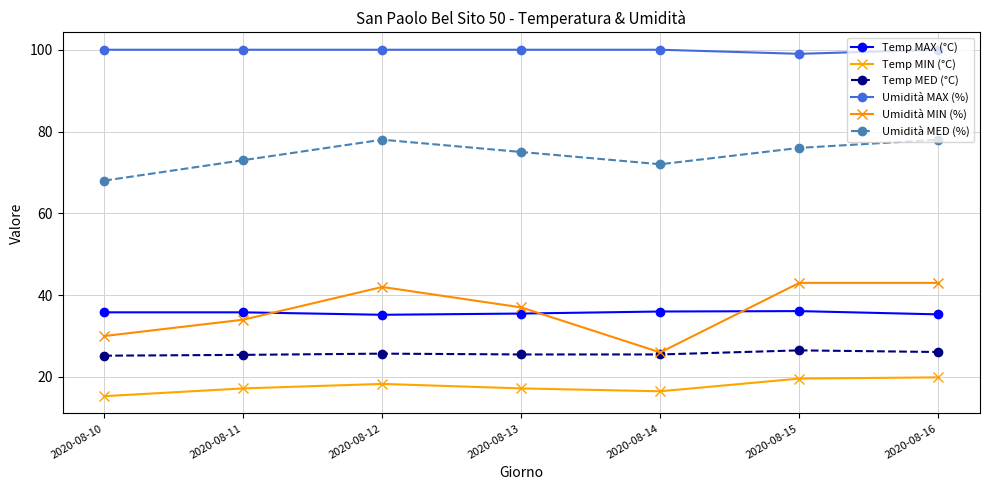

Which has a higher value, 2020-08-10 or 2020-08-15?

2020-08-15